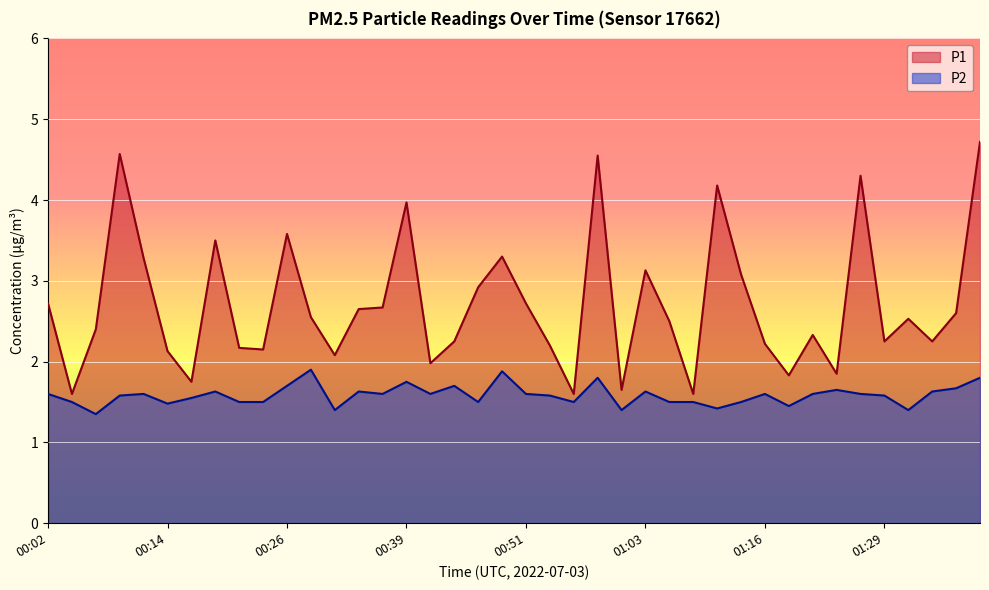

What is the label of the 21st point from the right?

00:48